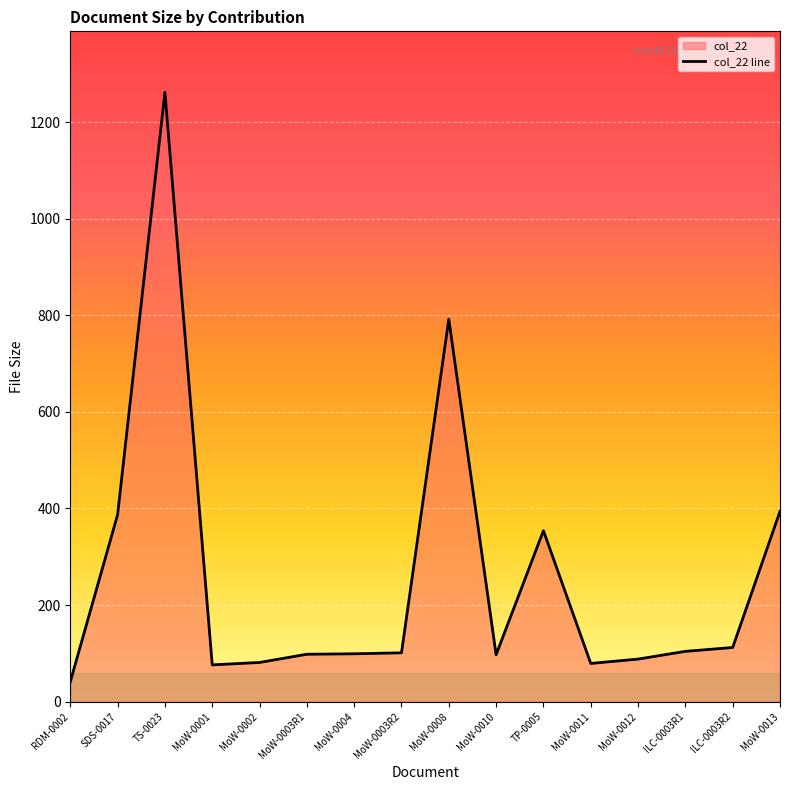

How many points are lower than both their immediate neighbors (excluding endpoints)?

3